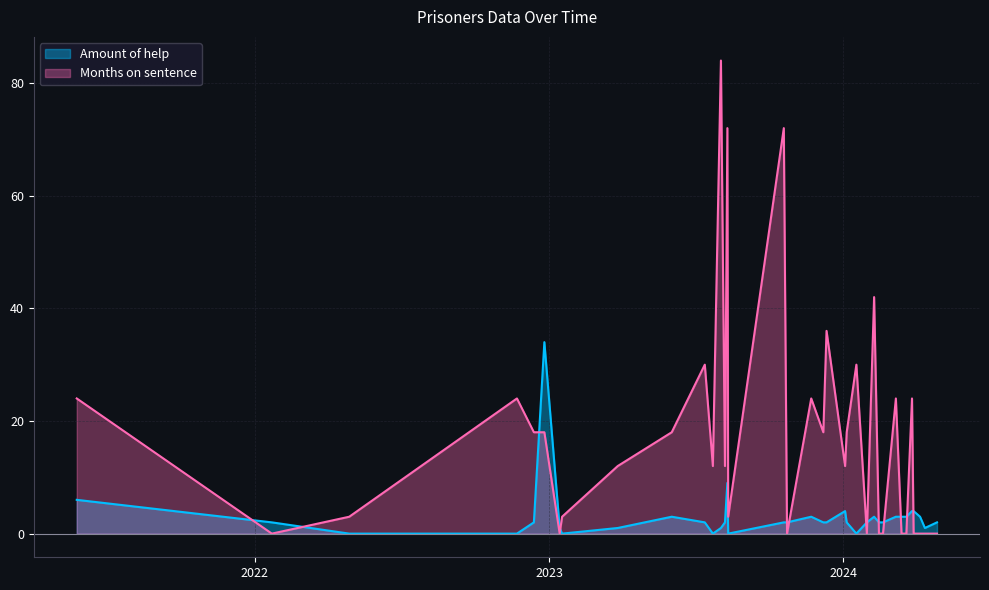

What position from the left is 2024-03-26?

32